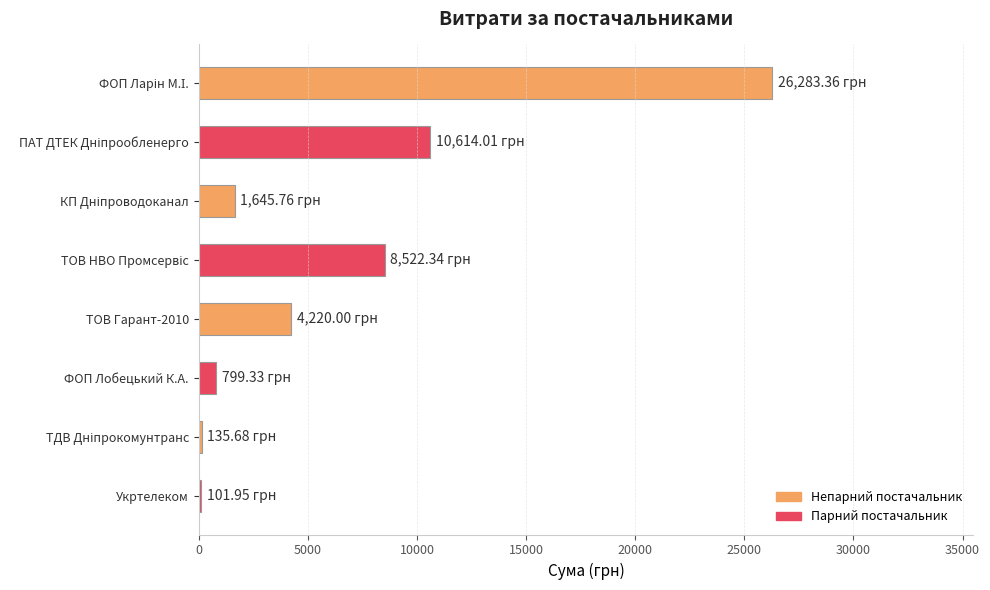

What is the sum of all values?

52322.4